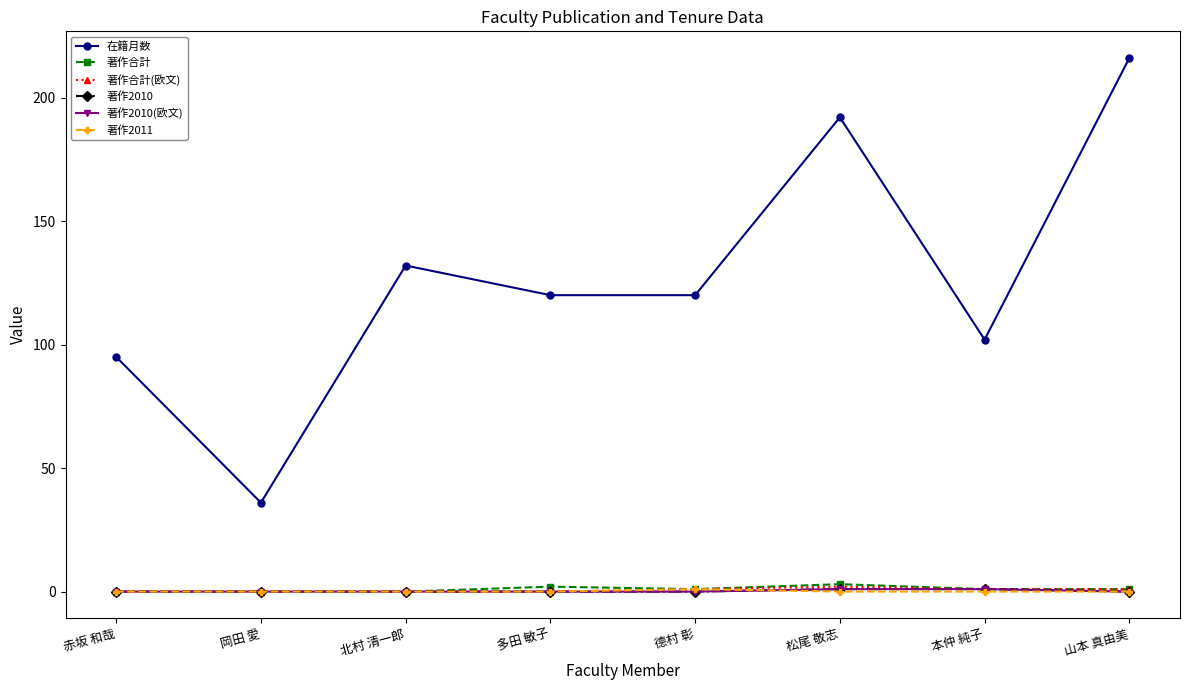

At how many categories does at least one series exceed 115?

5